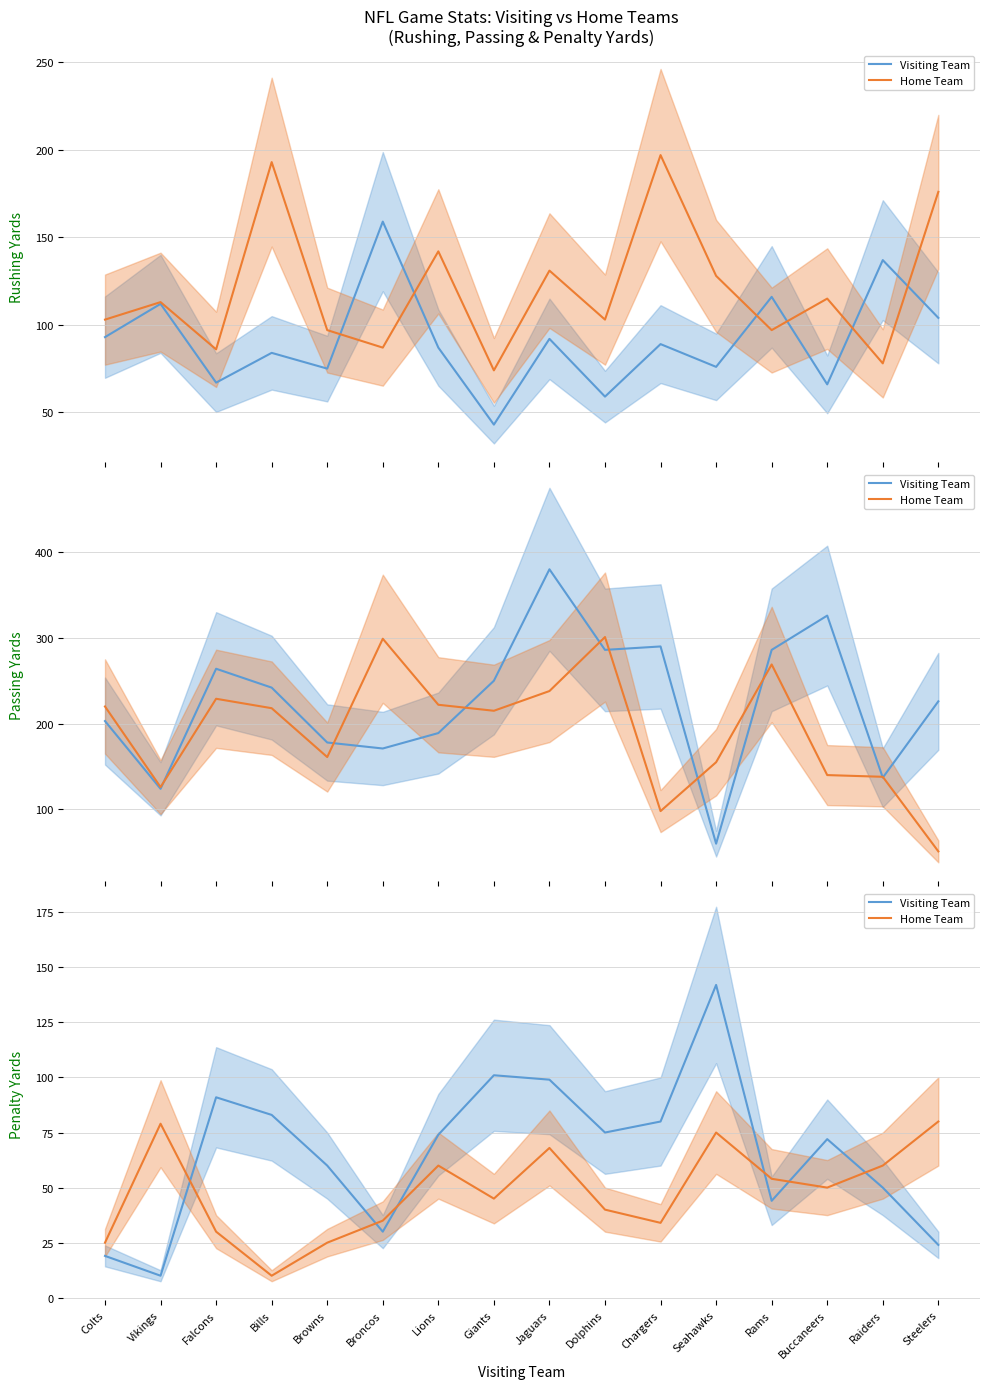

In Home Team, how many points are lower than both neighbors (excluding endpoints)?

4